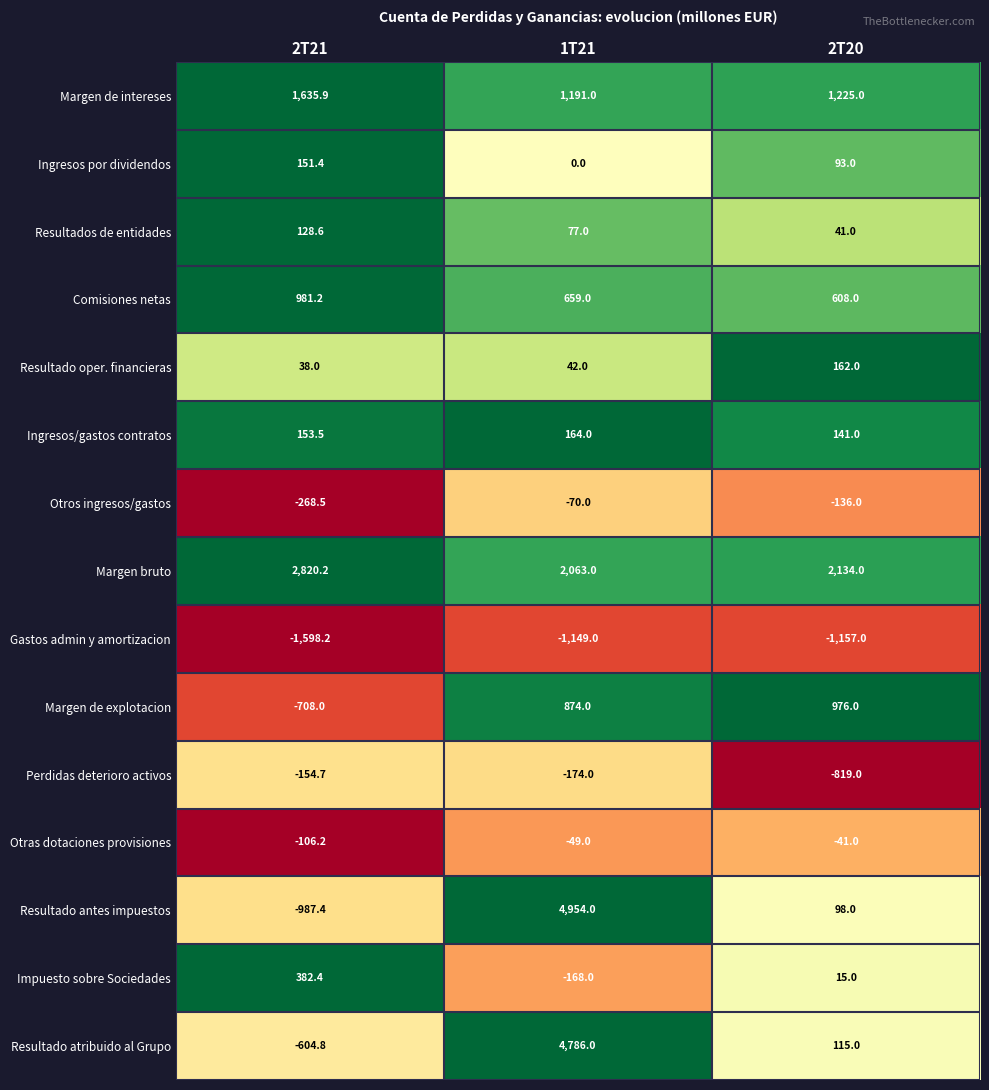

Which series has the widest spread of values?

Resultado antes impuestos